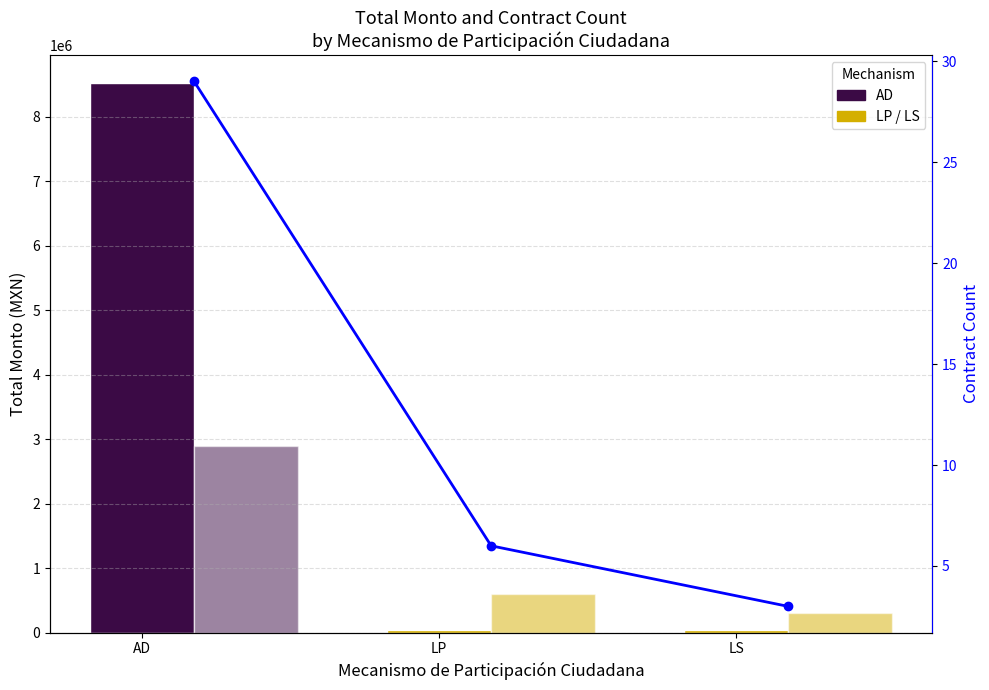

Reading left to right, extract all data points from this chart.

Total Monto: 8526699.9	41542.5	41910.0
Count × 100k: 2900000.0	600000.0	300000.0
Contract Count: 29.0	6.0	3.0